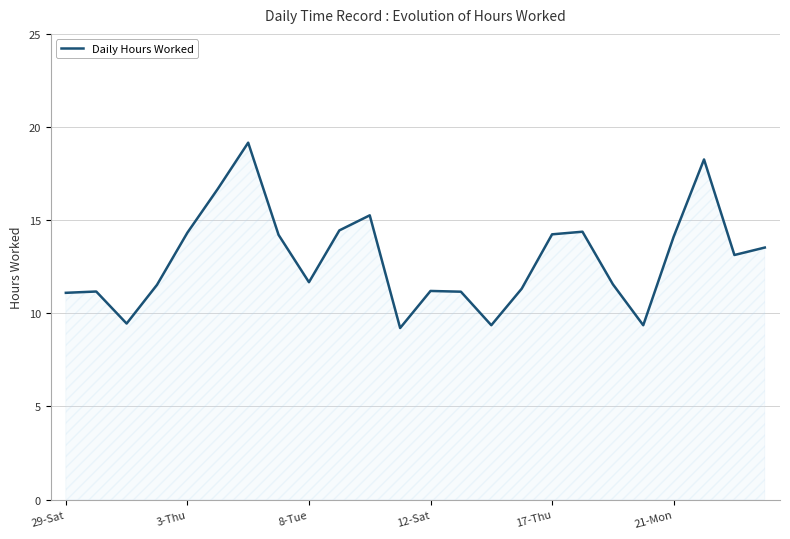

What is the greatest value displayed?

19.2